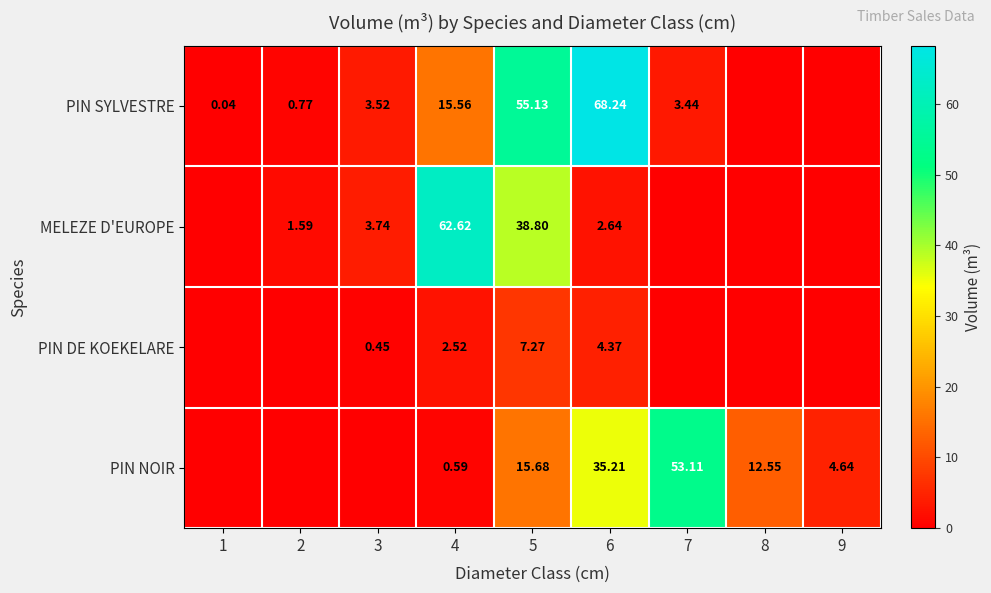

Is the value of MELEZE D'EUROPE at 2 greater than the value of PIN SYLVESTRE at 6?

No